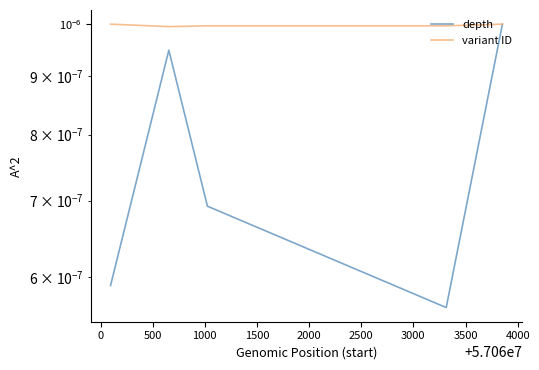

Is it true that variant ID equals 0.0 at 500?

True